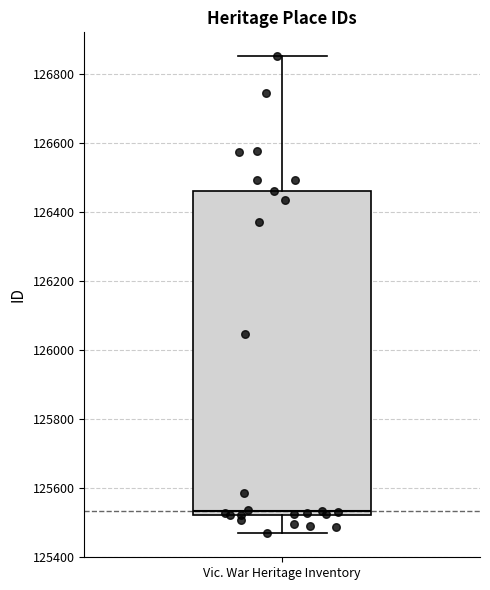

Read this box plot against the y-axis: the position of the median line, the range covered by the box, and the ends of both whiskers. The values are not printed on the chart, so give them approximately, as read against the axis.

median 125540, box 125520 to 126460, whiskers 125460 to 126860